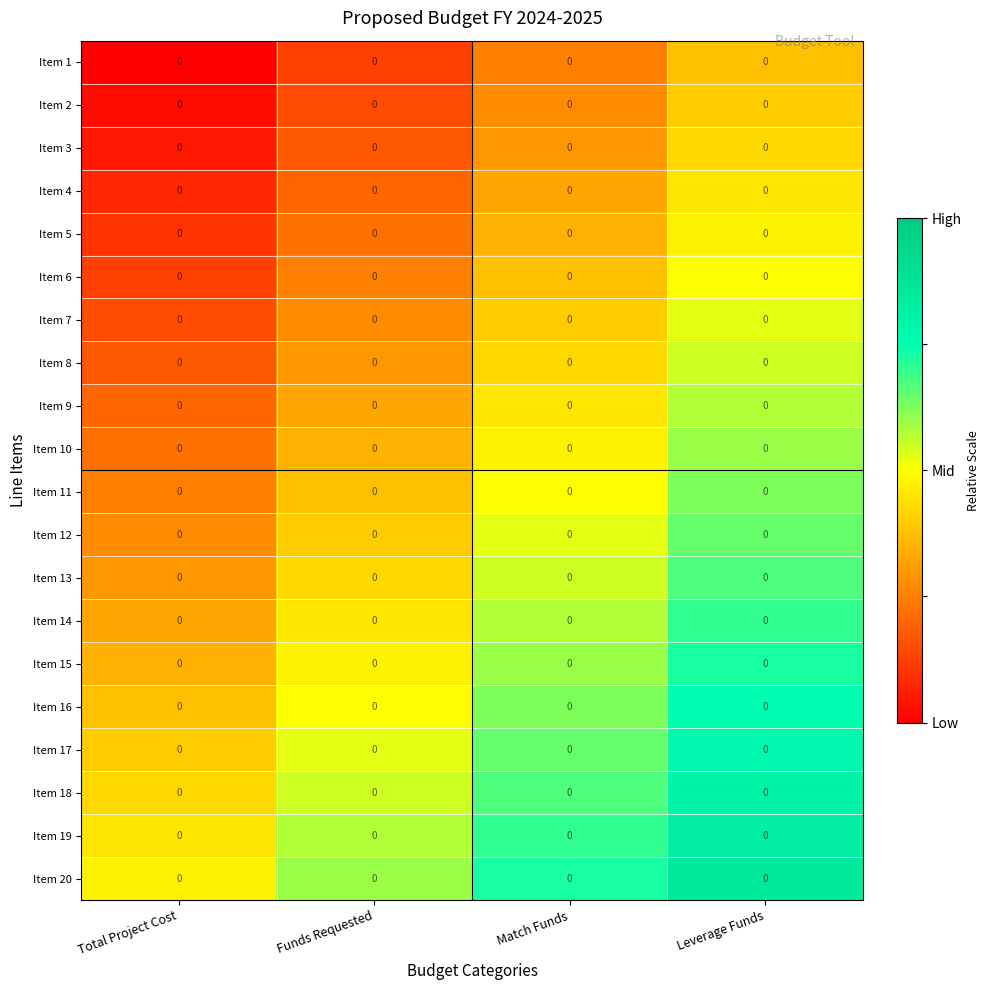

Is the value of Item 15 at Total Project Cost greater than the value of Item 6 at Funds Requested?

Yes